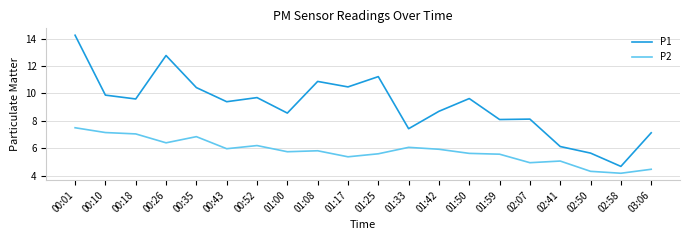

What is the smallest value displayed?

4.2